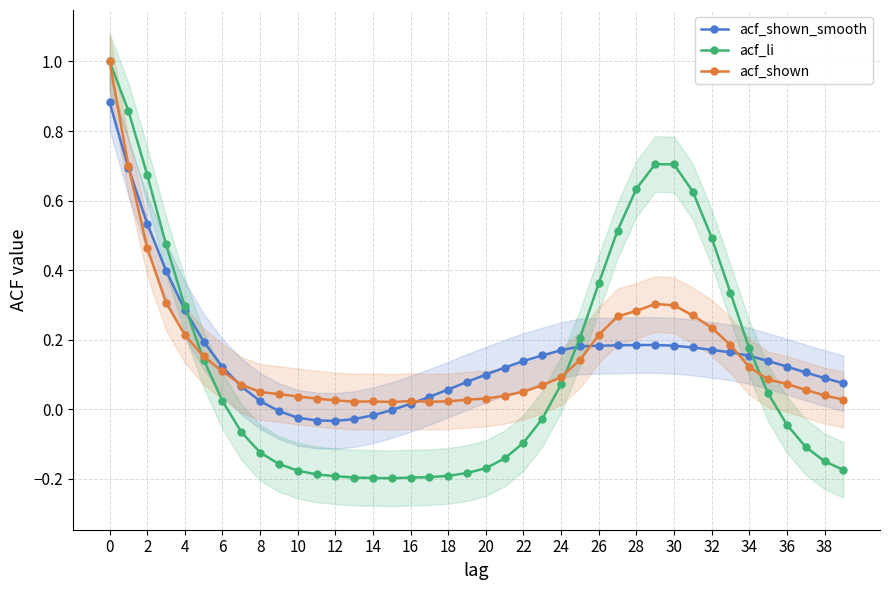

Does the chart display data point markers on the line(s)?

Yes